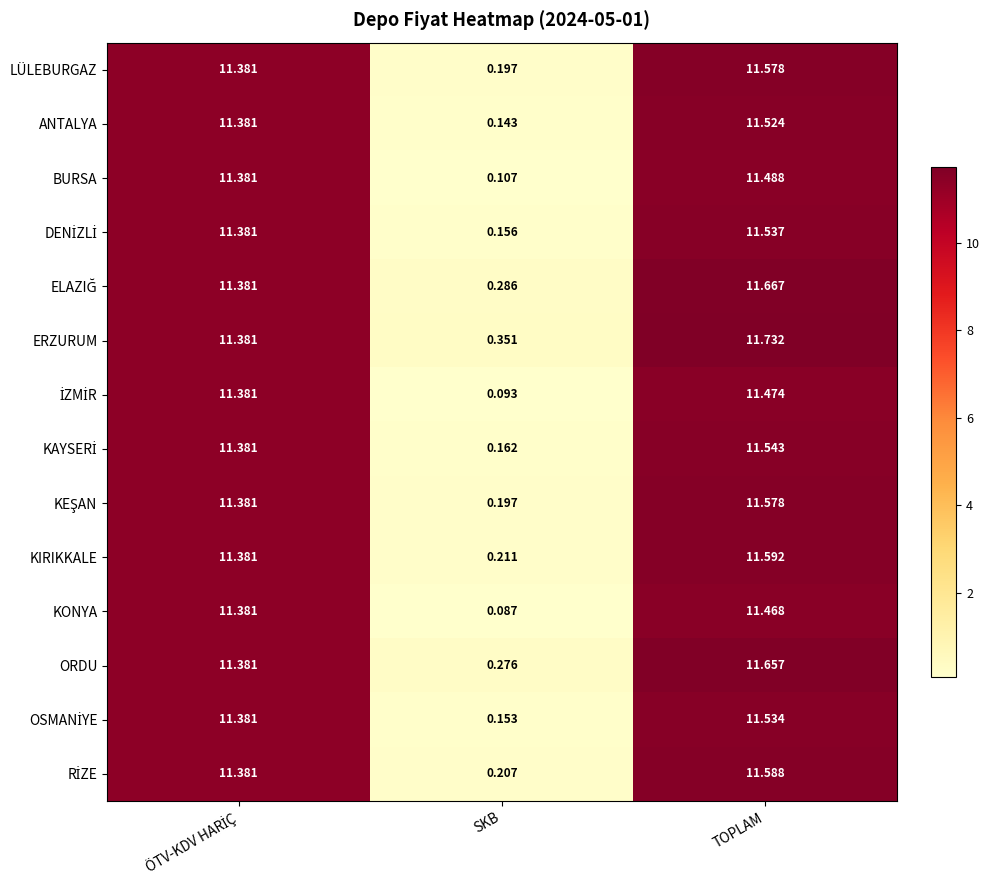

Which series has the largest total across all categories?

ERZURUM